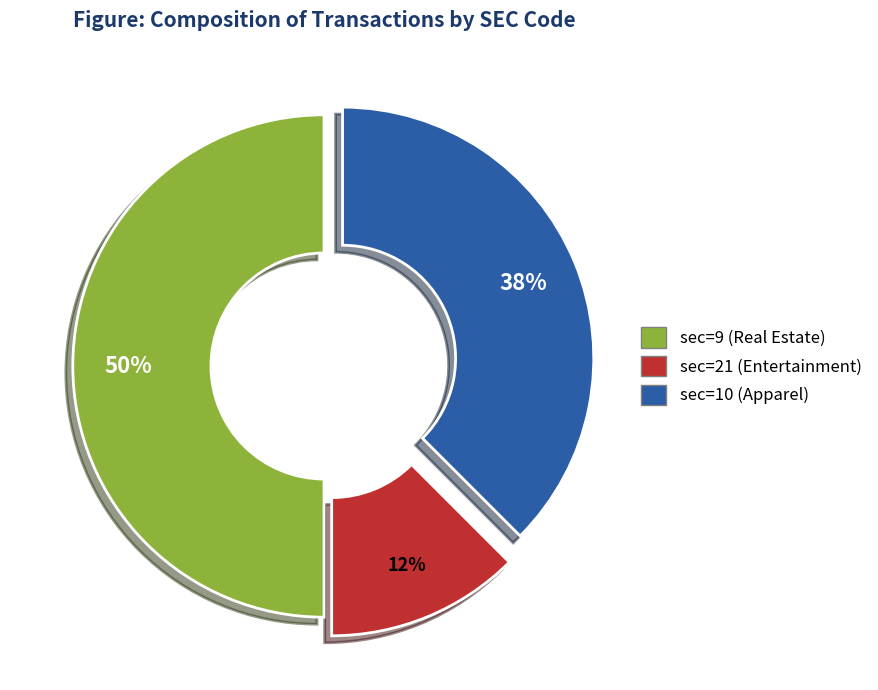

To the nearest percent, what is the average slice percentage?

33%